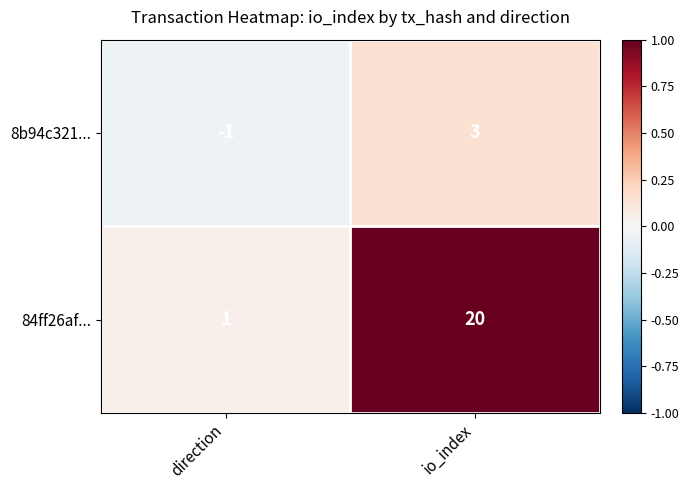

Between direction and io_index, which series saw the biggest shift?

84ff26af...